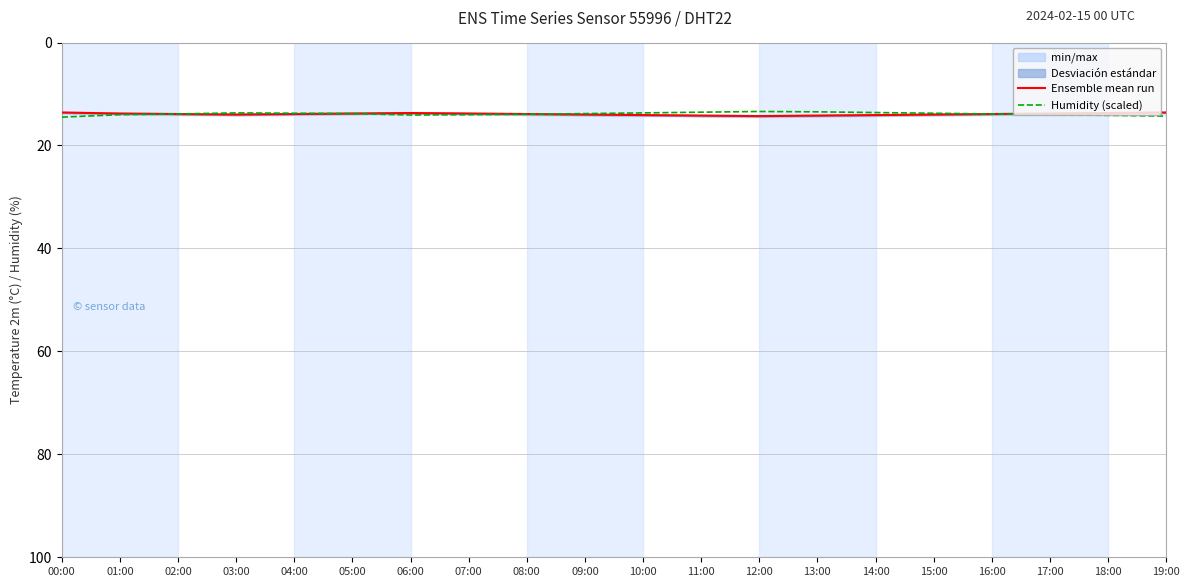

What is the smallest value displayed?

13.4